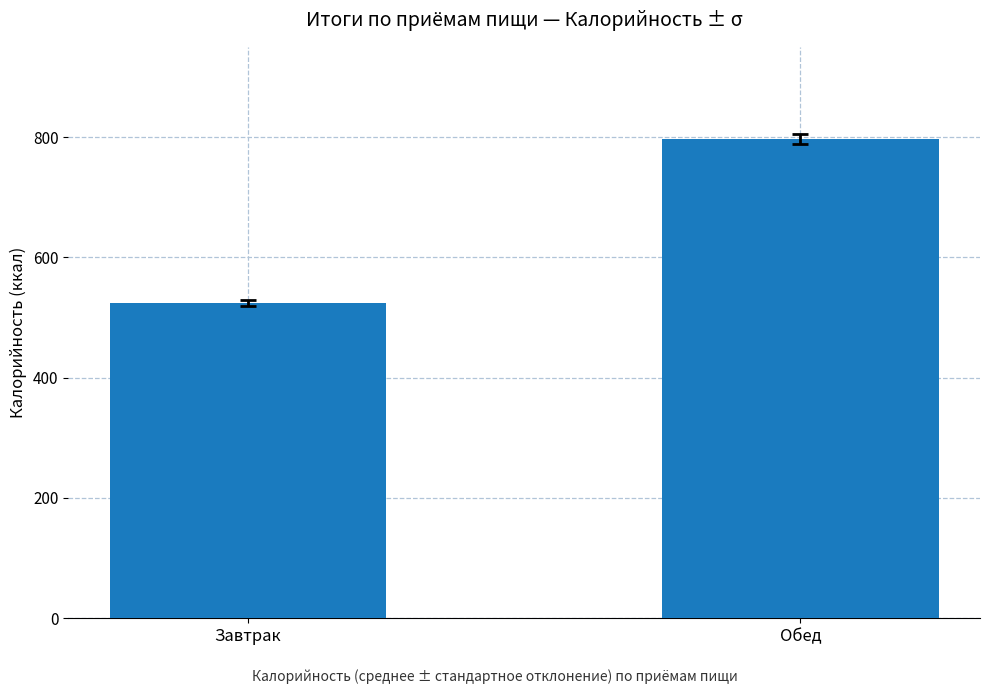

At which label is the value closest to 660?

Завтрак